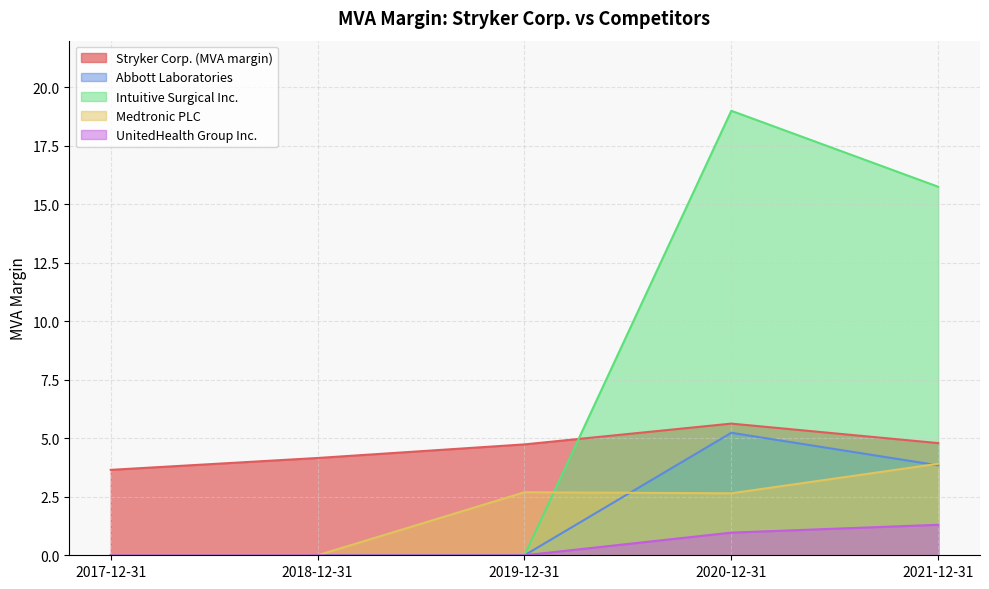

At which label does Intuitive Surgical Inc. reach its peak?

2020-12-31